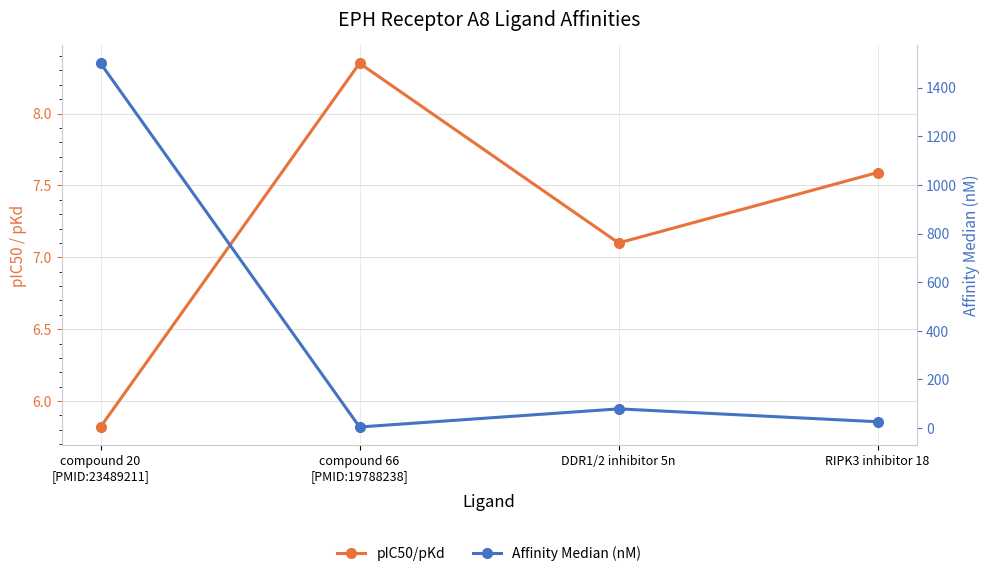

What is the difference between the Affinity Median (nM) values at RIPK3 inhibitor 18 and compound 20
[PMID:23489211]?

1474.0